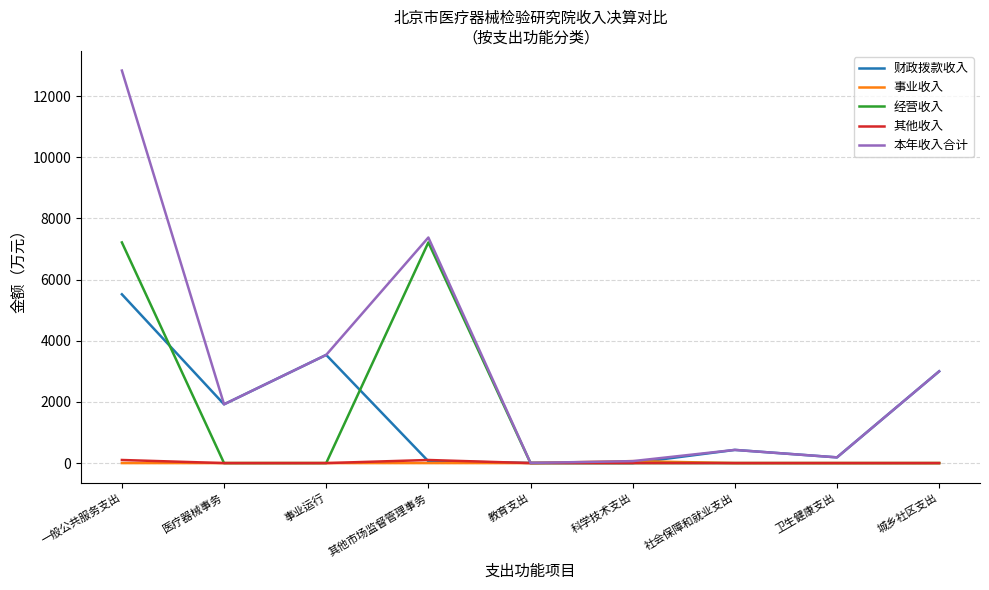

At how many categories does at least one series exceed 10079?

1